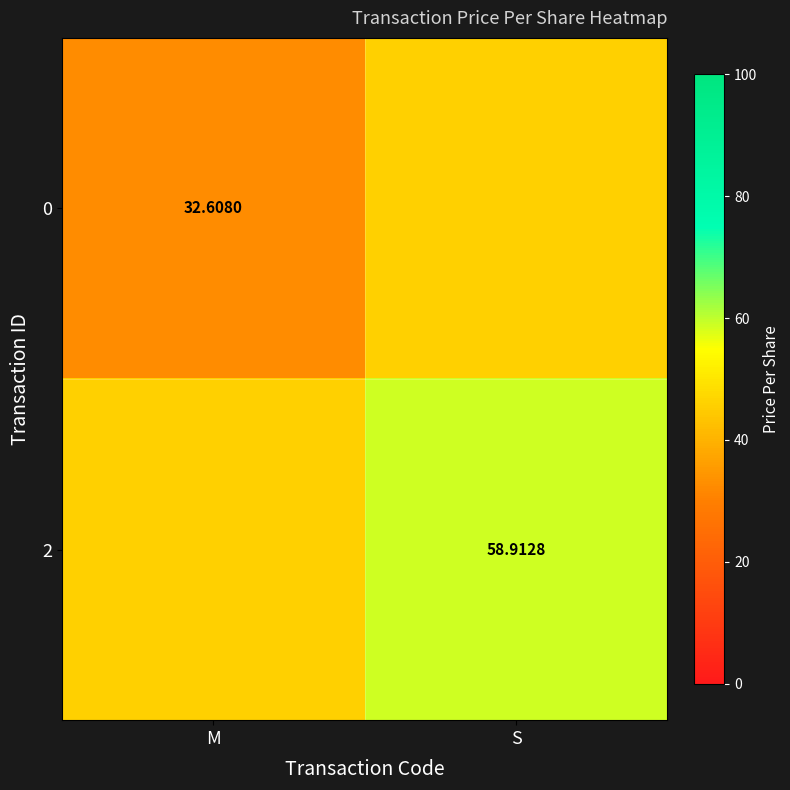

Read the 2 value at M.

45.8